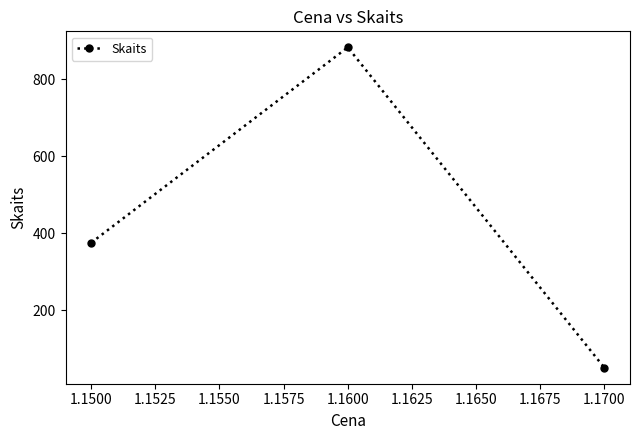

What is the difference between the maximum and minimum values?

833